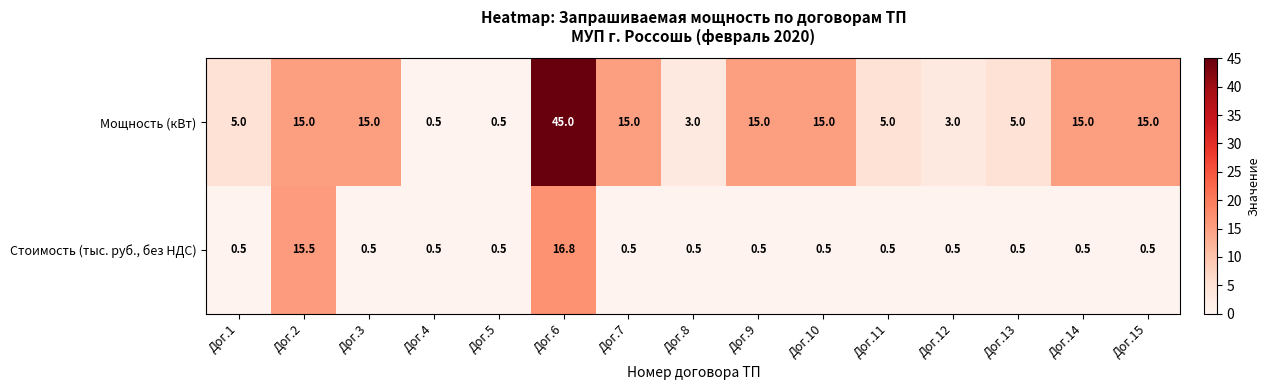

What is the difference between the maximum and minimum values in the Мощность (кВт) series?

44.5